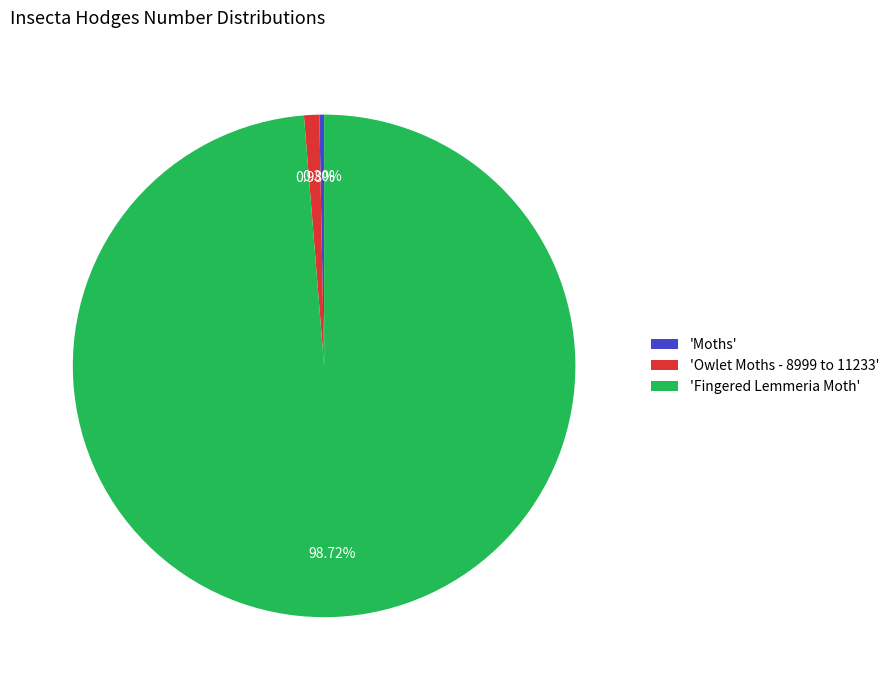

How many slices are in this pie chart?

3